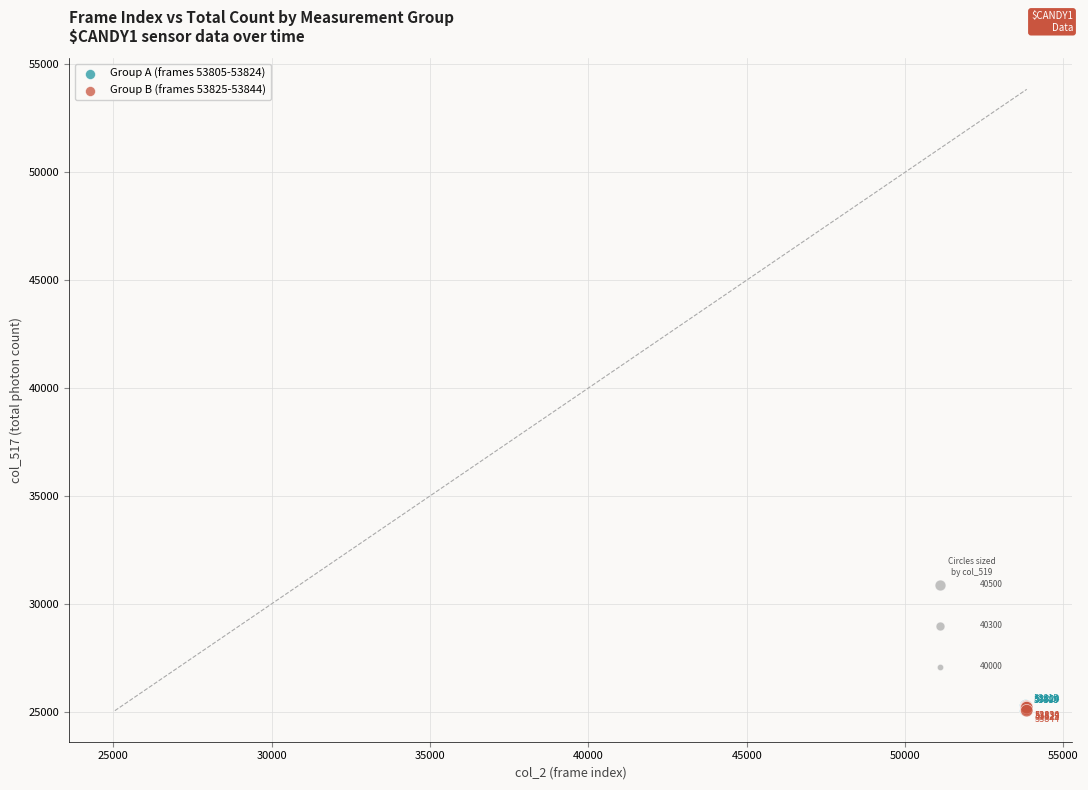

What are all the series names shown in the legend?

Group A (frames 53805-53824), Group B (frames 53825-53844)